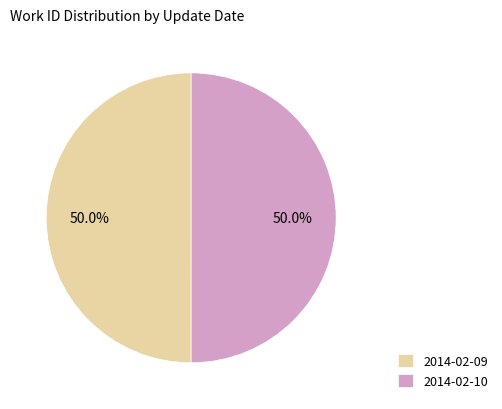

What portion of the pie excludes 2014-02-10?

50.0%